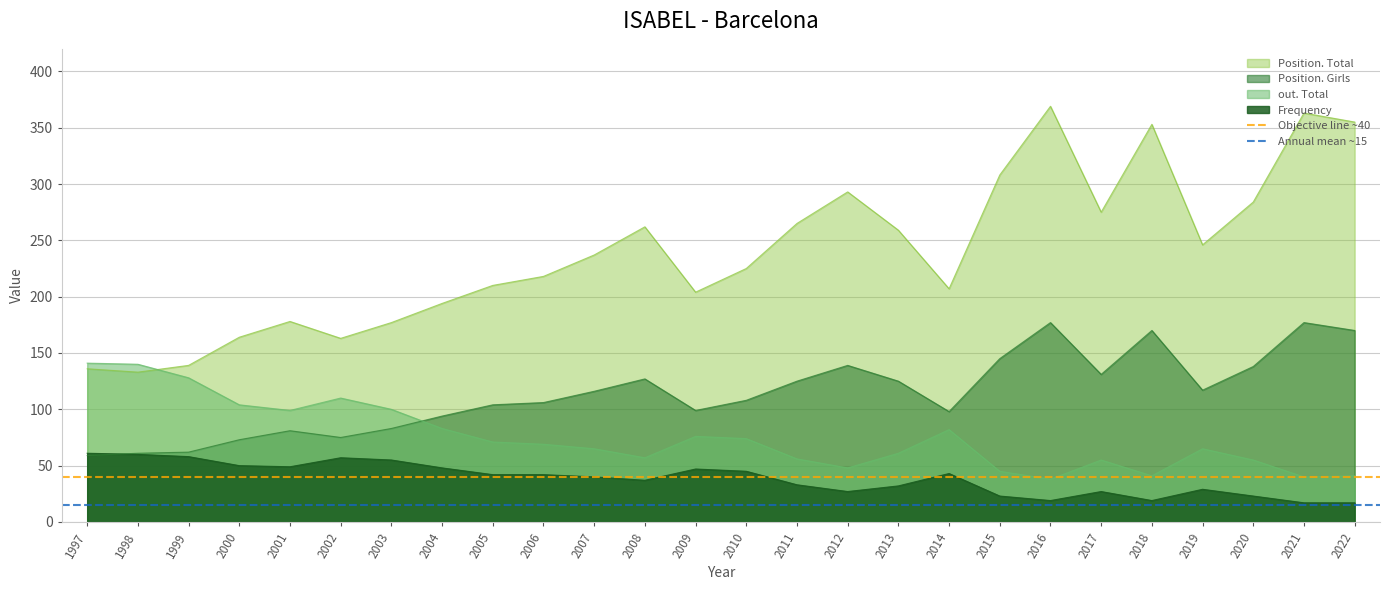

What is the average value of the Objective line ~40 series?

40